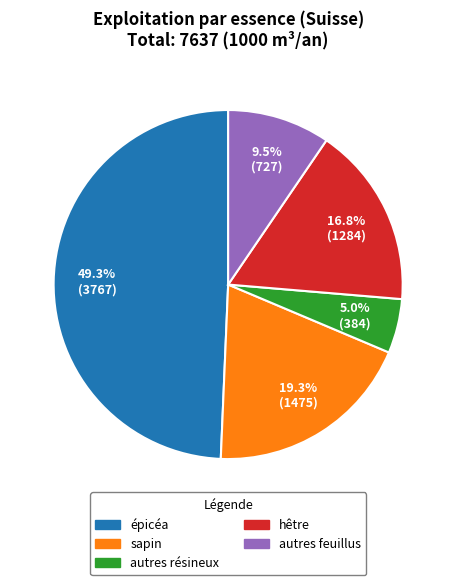

How many slices are in this pie chart?

5